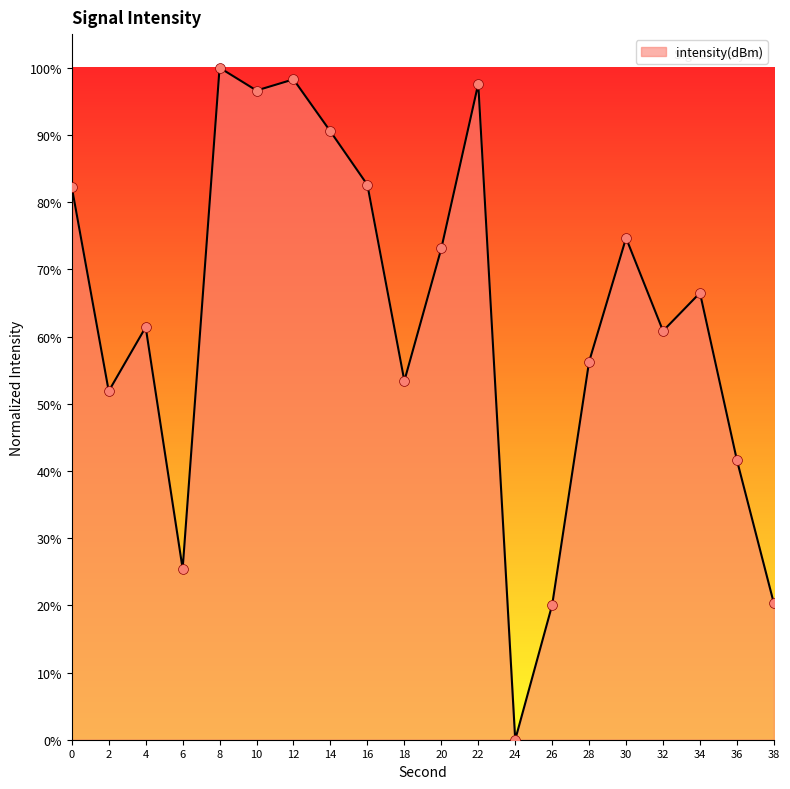

Between 18 and 22, which is larger?

22